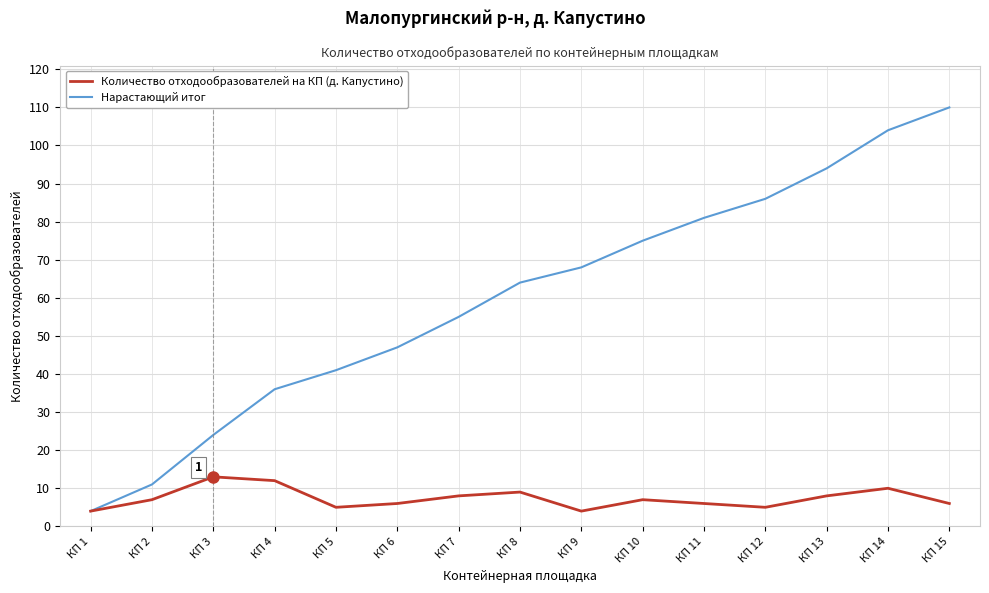

What is the total value across all series at КП 9?

72